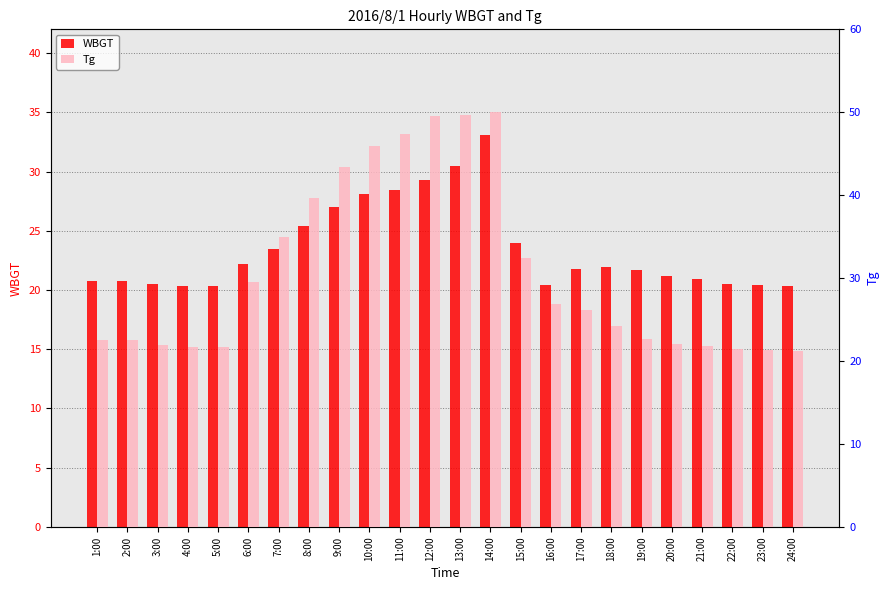

At how many categories does at least one series exceed 26?

12